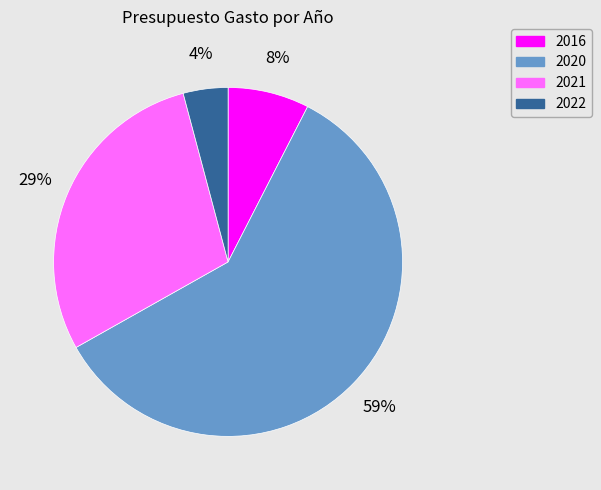

To the nearest percent, what is the difference between the largest and smallest slice percentages?

55%